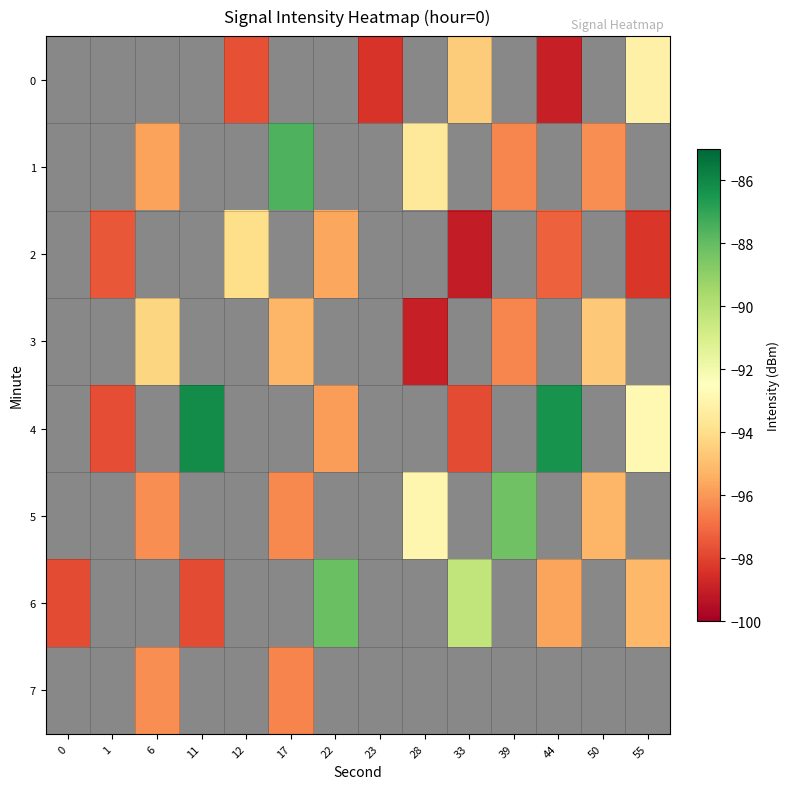

At which category does the chart reach its peak across all series?

11